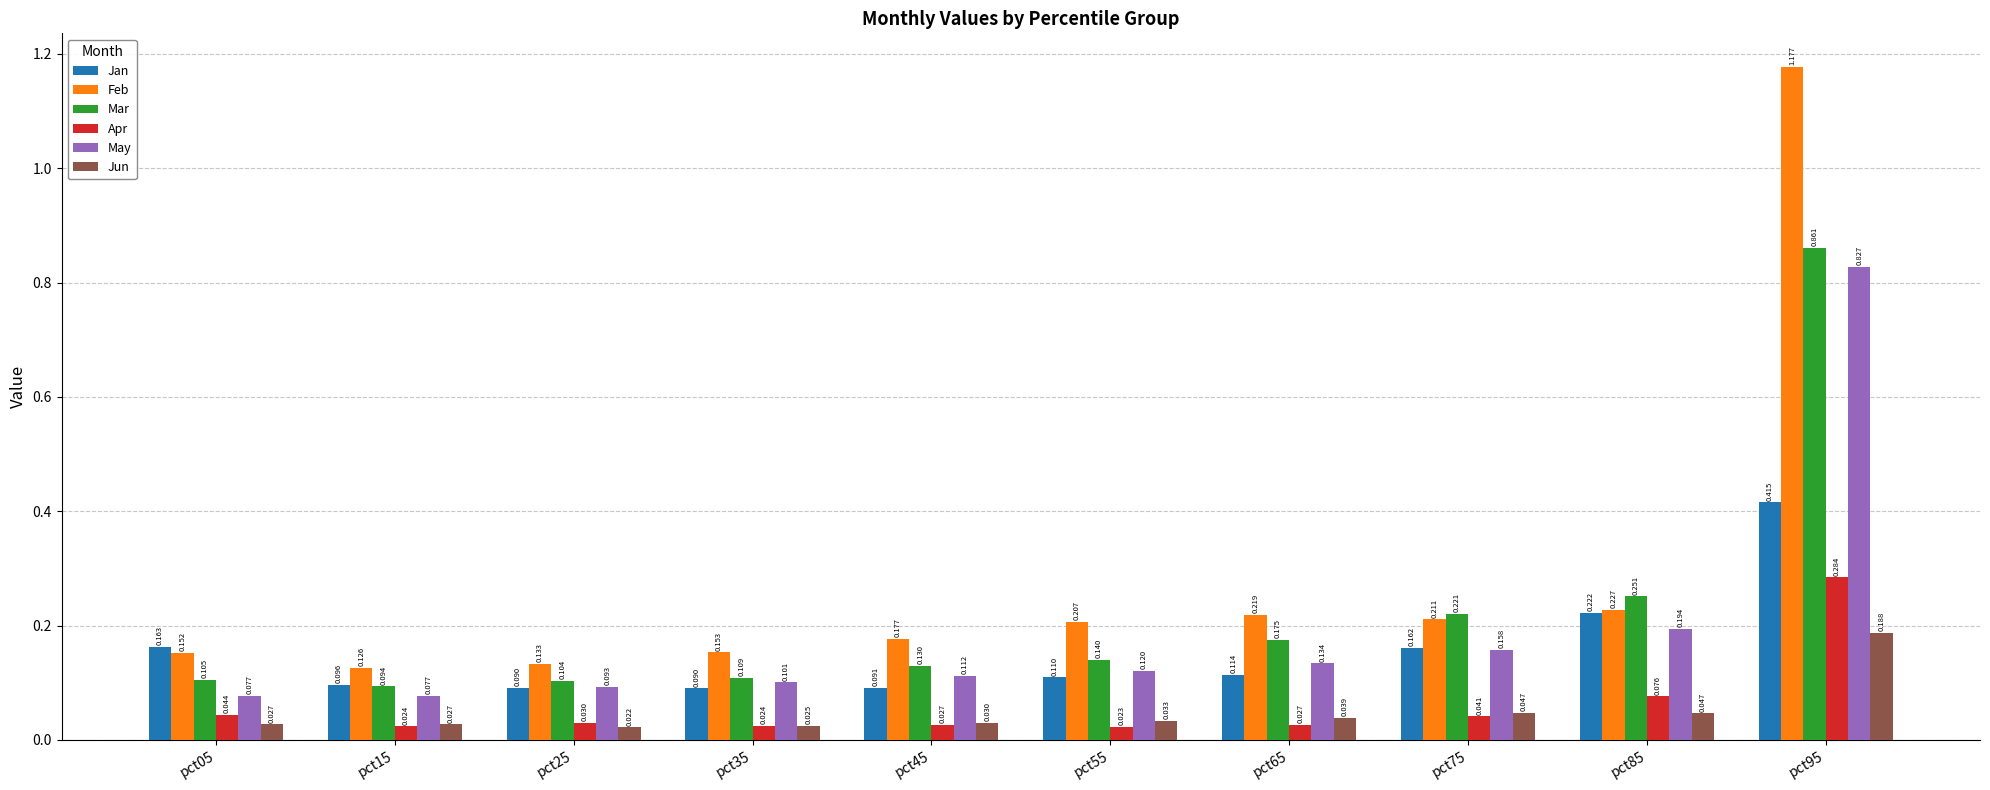

Between pct45 and pct55, which series saw the biggest shift?

Feb